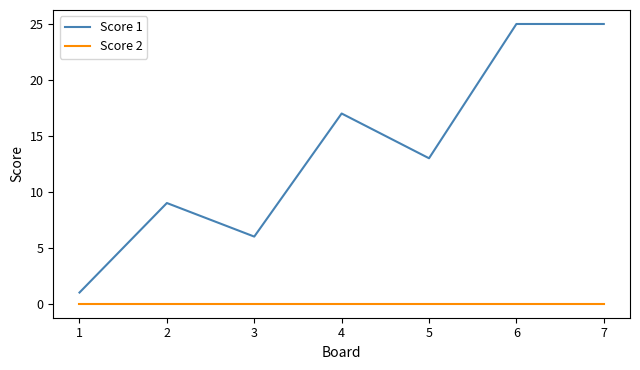

True or false: Score 1 and Score 2 cross at least once.

False